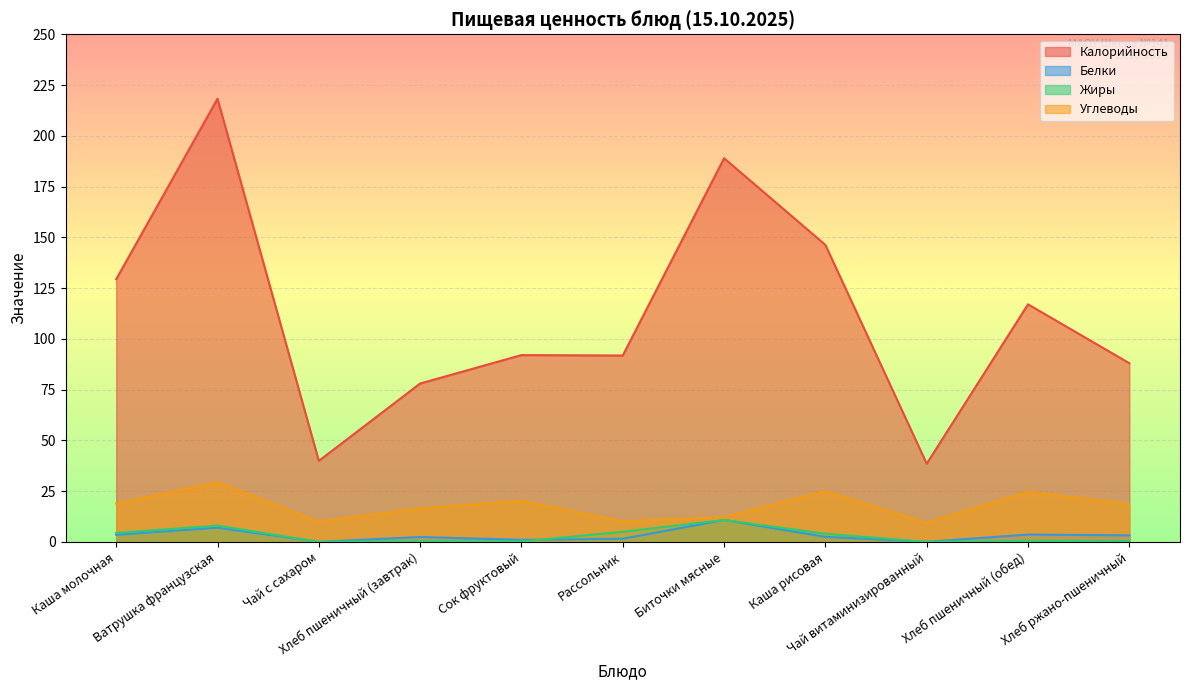

What is the value of the Углеводы point at the 2nd from the left?

29.3